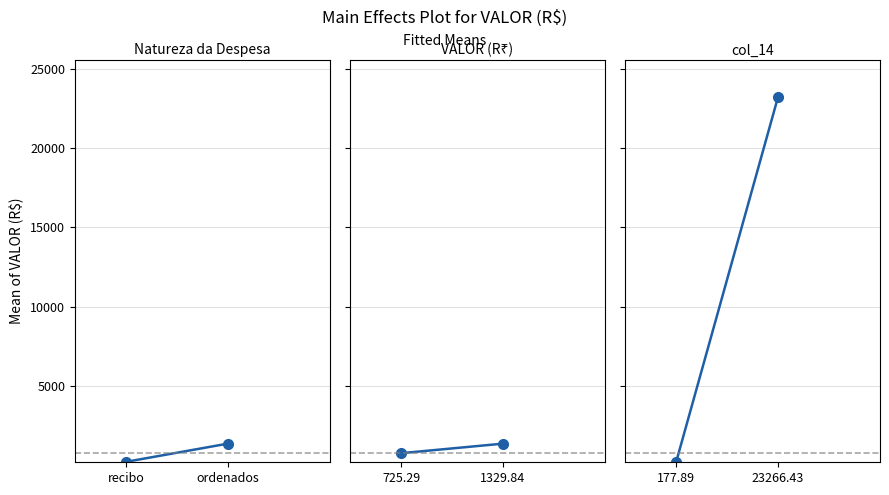

What is the minimum value for col_14?

177.9